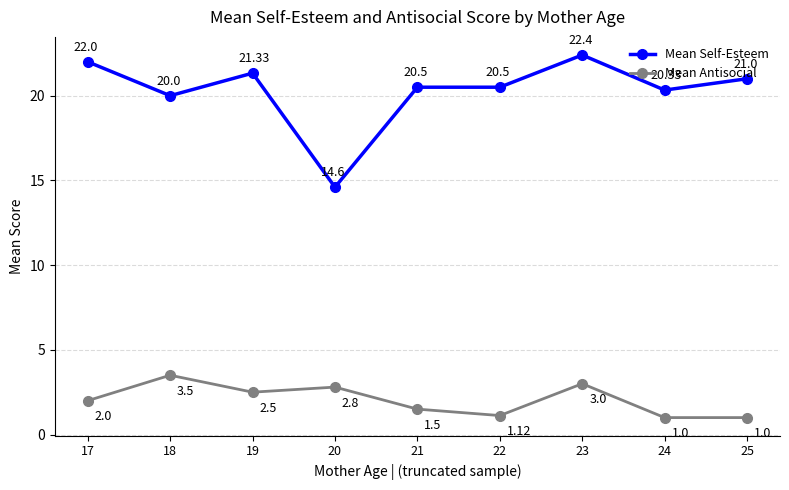

At which category is the sum across all series the highest?

23